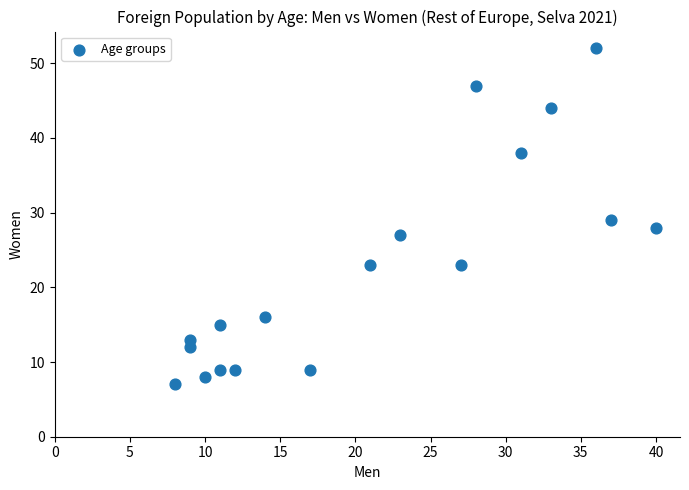

What is the range of X values (max minus min)?

32